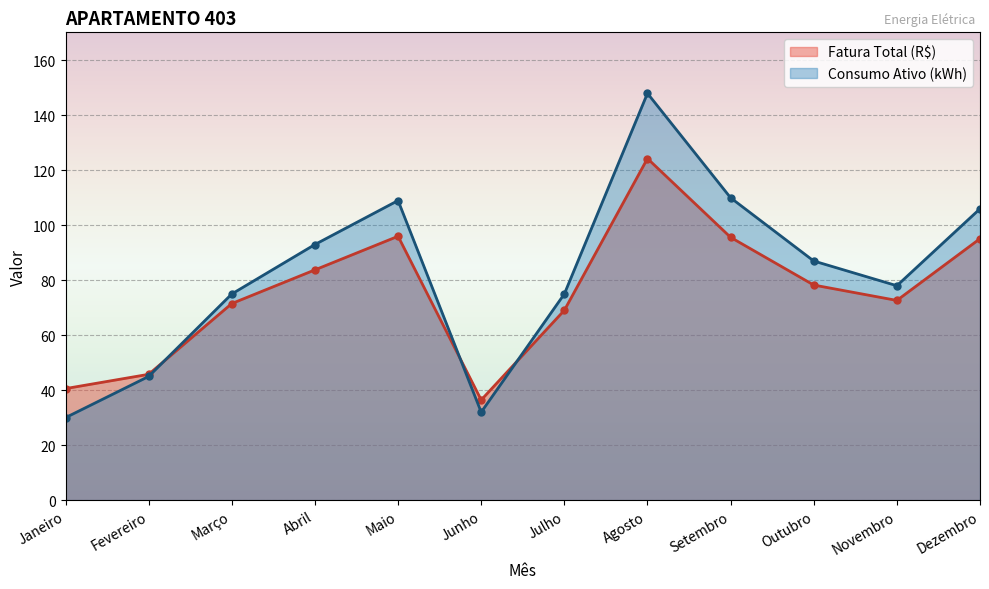

Reading right to left, transcribe all the data shown in this chart.

Fatura Total (R$): Dezembro=95.1	Novembro=72.7	Outubro=78.2	Setembro=95.6	Agosto=124.3	Julho=69.1	Junho=36.4	Maio=96.0	Abril=83.8	Março=71.5	Fevereiro=45.8	Janeiro=40.6
Consumo Ativo (kWh): Dezembro=106.0	Novembro=78.0	Outubro=87.0	Setembro=110.0	Agosto=148.0	Julho=75.0	Junho=32.0	Maio=109.0	Abril=93.0	Março=75.0	Fevereiro=45.0	Janeiro=30.0